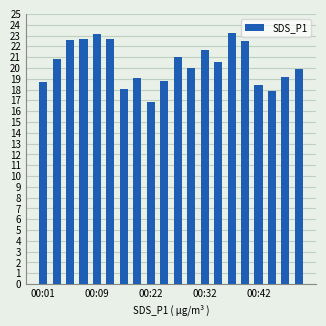

Count the number of categories in the chart.

20